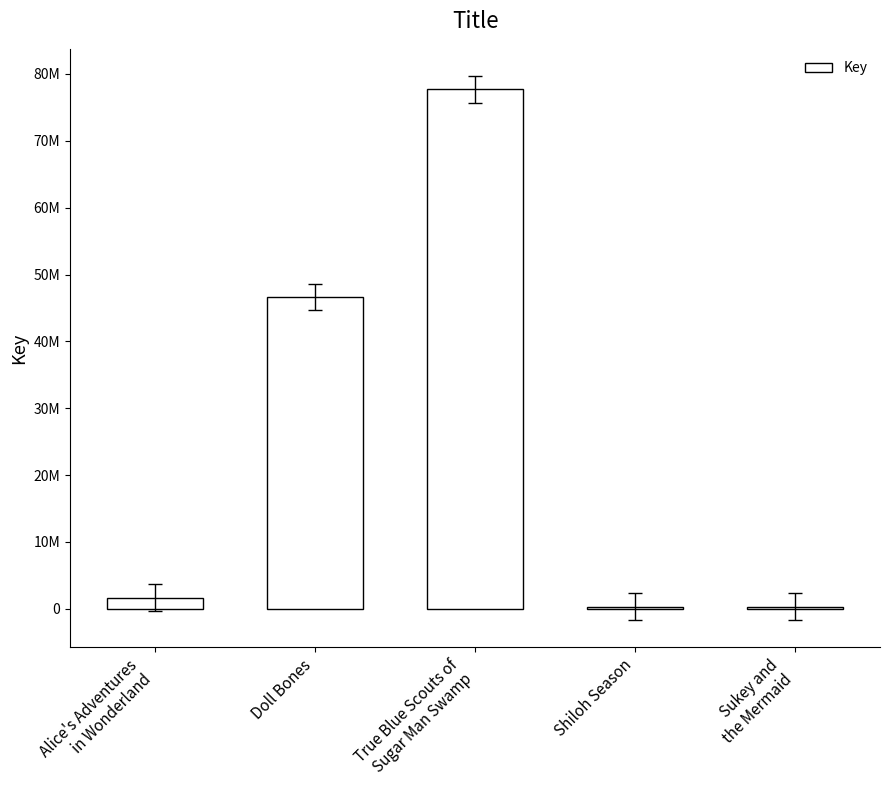

What is the ratio of the value at True Blue Scouts of
Sugar Man Swamp to the value at Doll Bones?

1.7